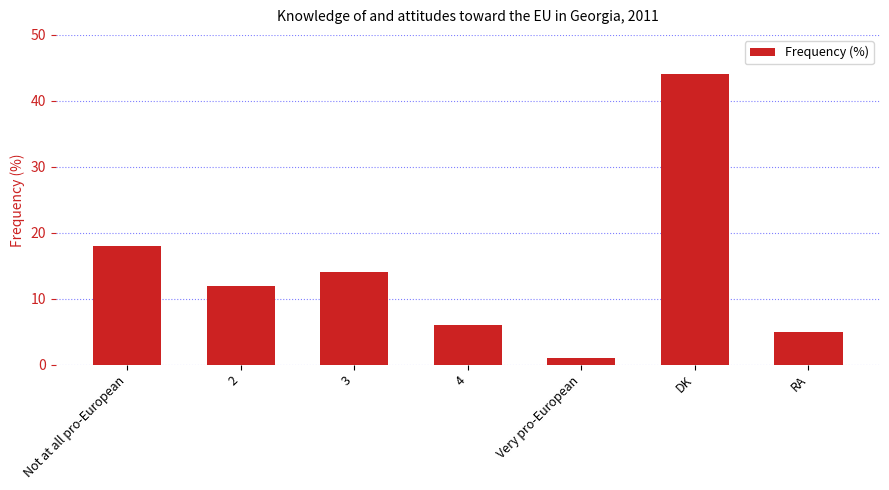

Reading left to right, what are all the values shown in this chart?

Not at all pro-European=18	2=12	3=14	4=6	Very pro-European=1	DK=44	RA=5